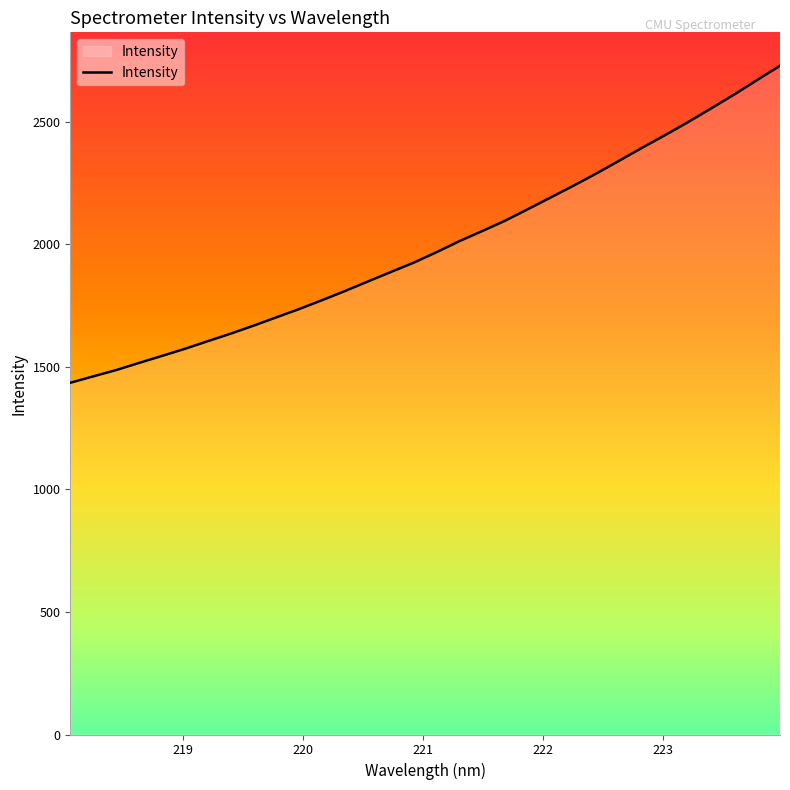

What is the difference between the maximum and minimum values?

1293.5